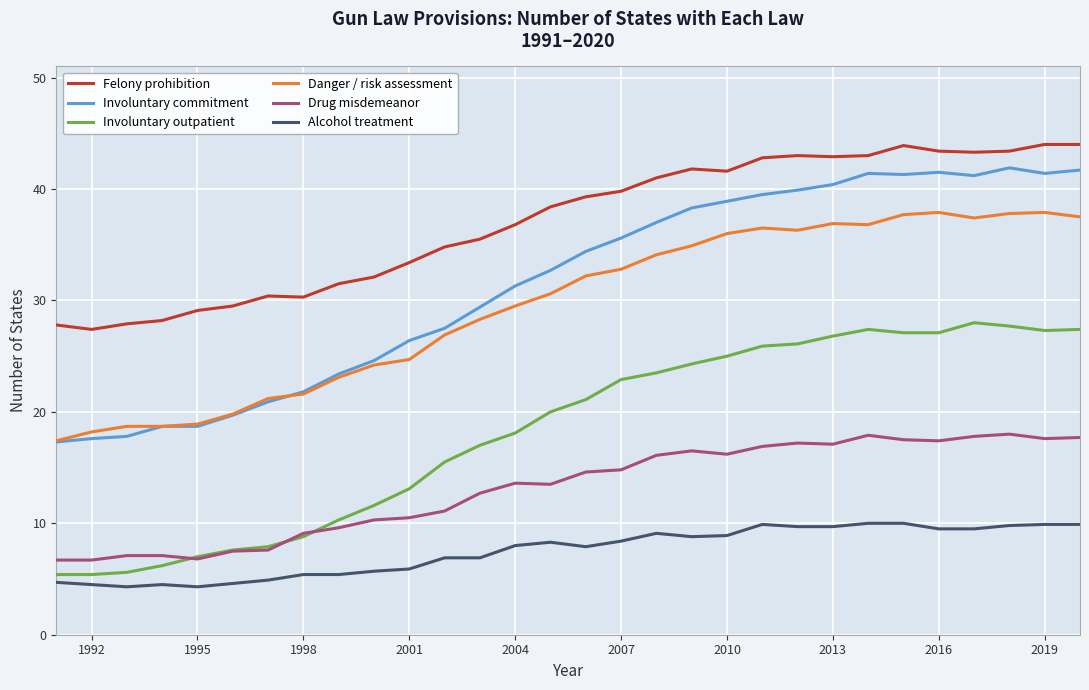

Count the number of data series in this chart.

6